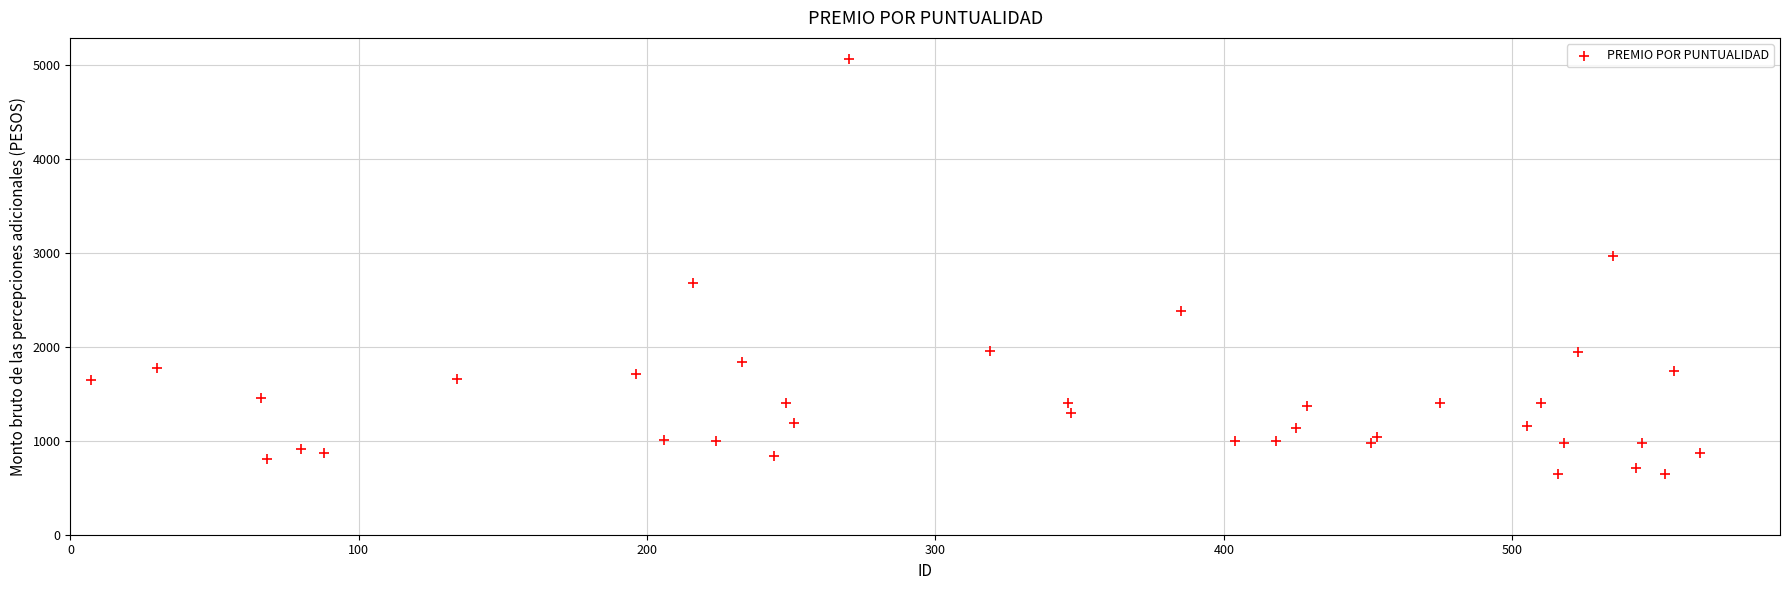

What is the range of X values (max minus min)?

558.0